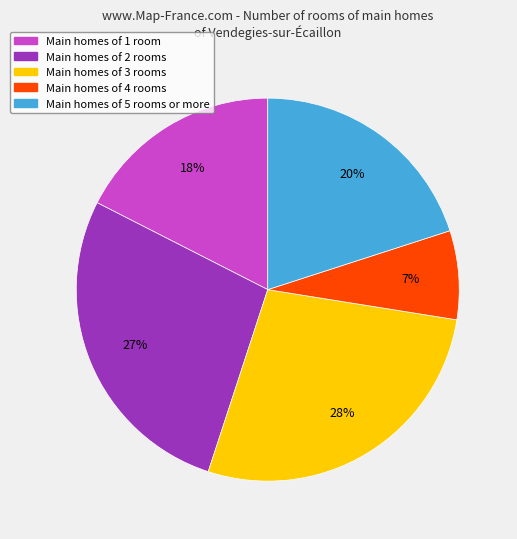

Is there a majority slice in this chart?

No